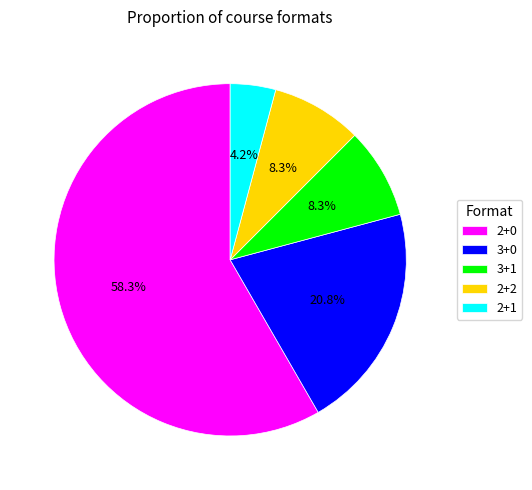

Which category accounts for the majority?

2+0